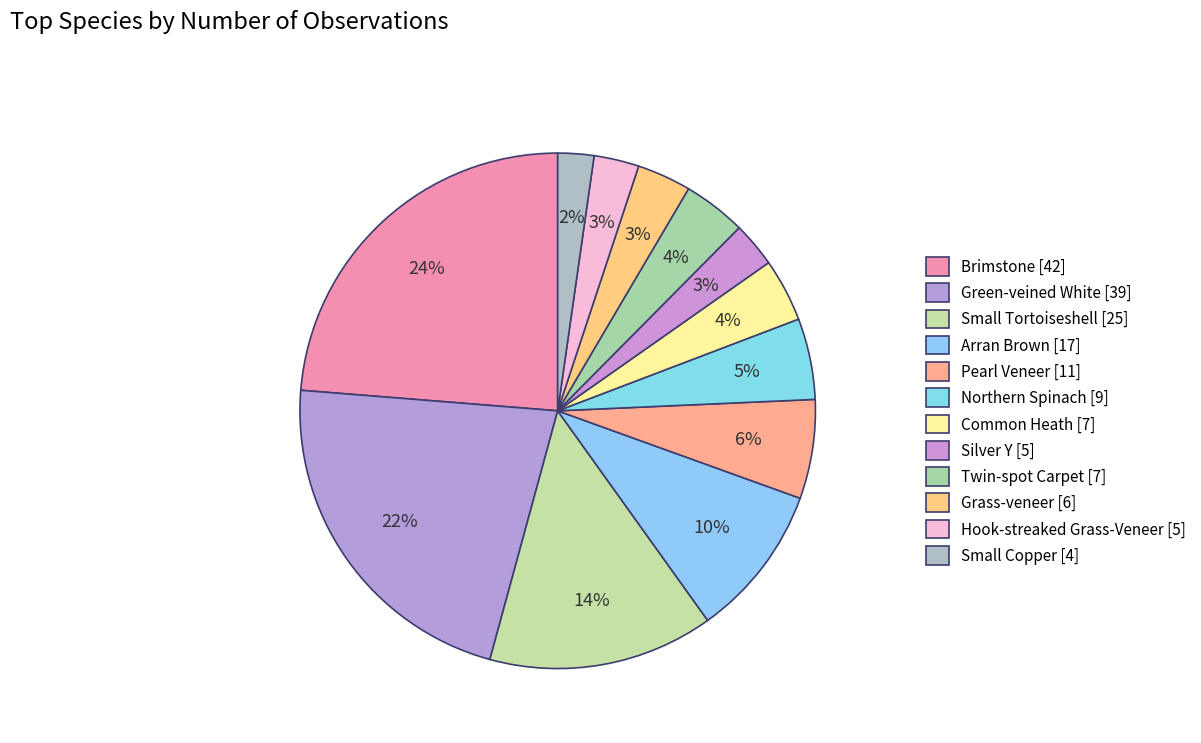

How many slices are in this pie chart?

12